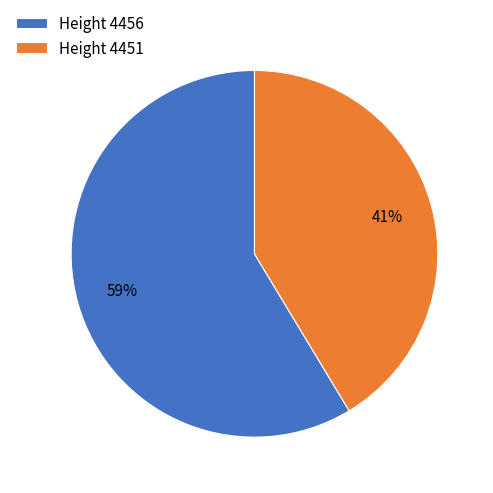

Which slice is the smallest?

Height 4451